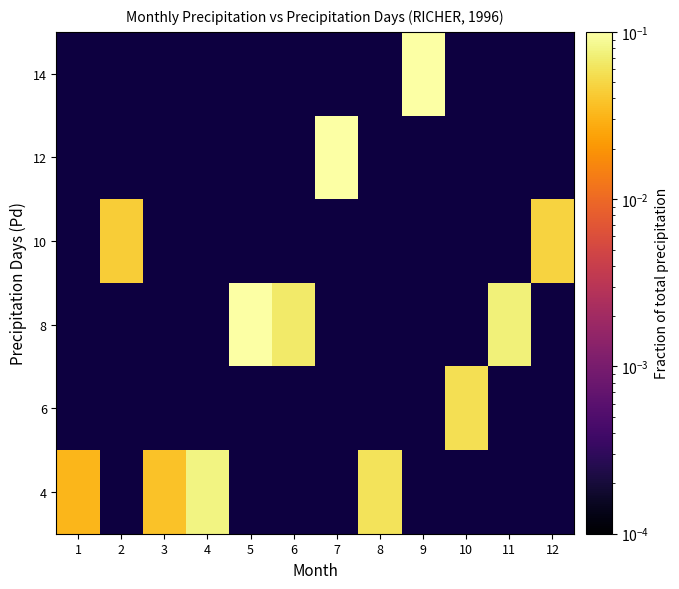

Rank the series at 8 from lowest to highest value.

4, 6, 8, 10, 12, 14